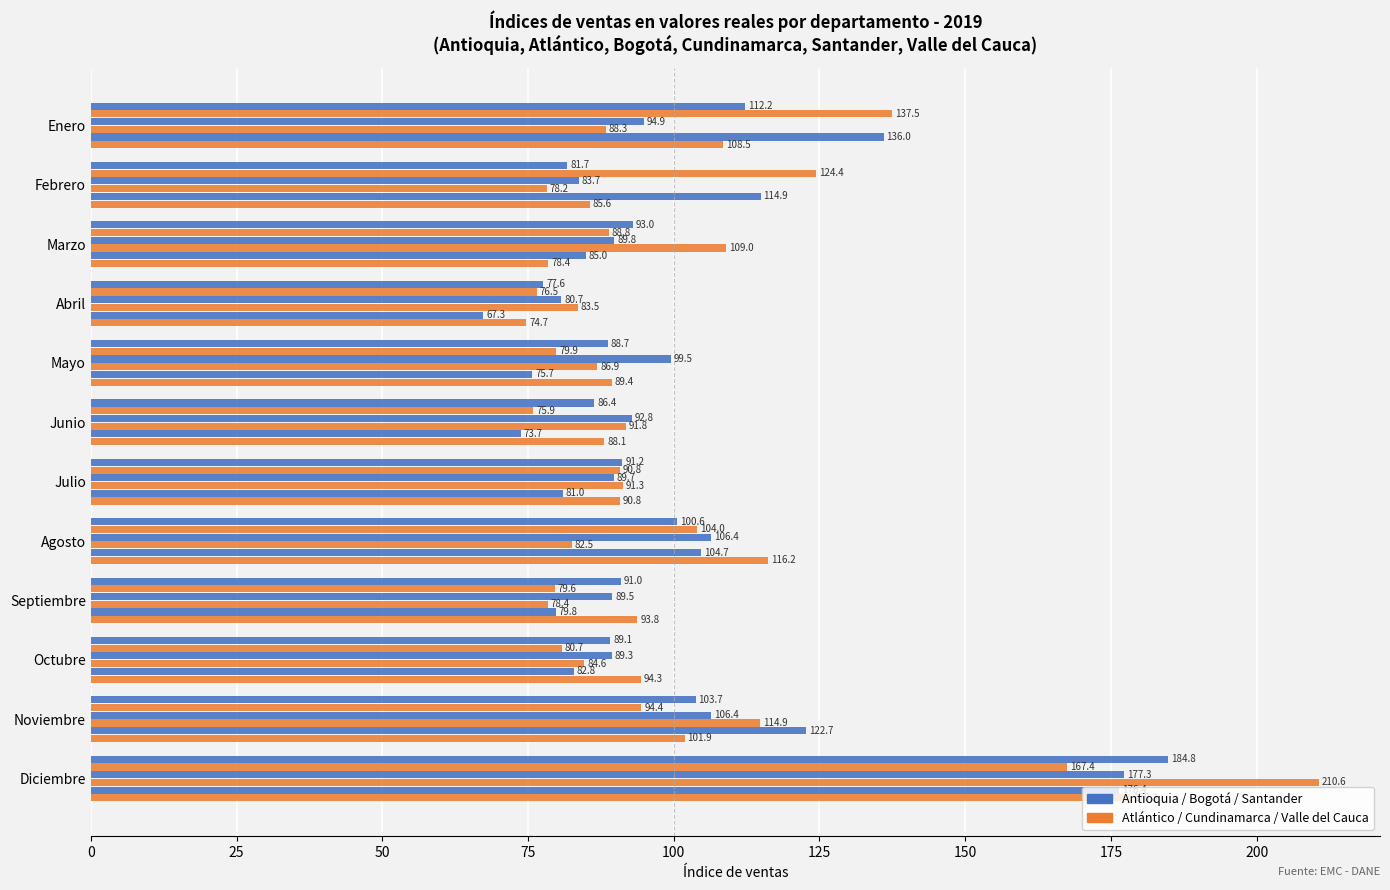

How many distinct data groups are displayed?

6